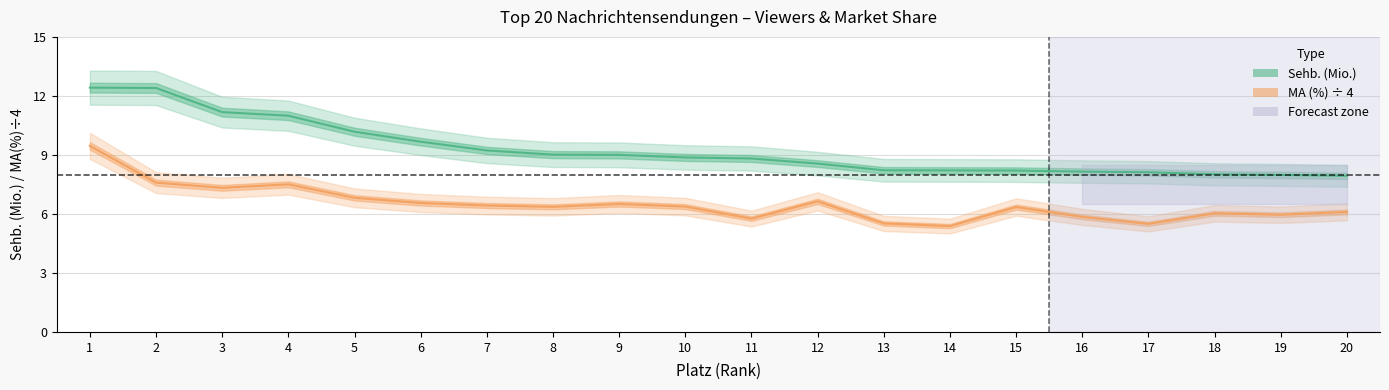

Reading left to right, list all the values displayed in this chart.

Sehb. (Mio.): 12.4	12.4	11.2	11.0	10.2	9.7	9.2	9.0	9.0	8.9	8.8	8.6	8.2	8.2	8.2	8.2	8.1	8.0	8.0	7.9
MA (%) ÷ 4: 9.5	7.6	7.3	7.5	6.8	6.6	6.4	6.4	6.5	6.4	5.8	6.6	5.5	5.4	6.3	5.8	5.5	6.0	6.0	6.1